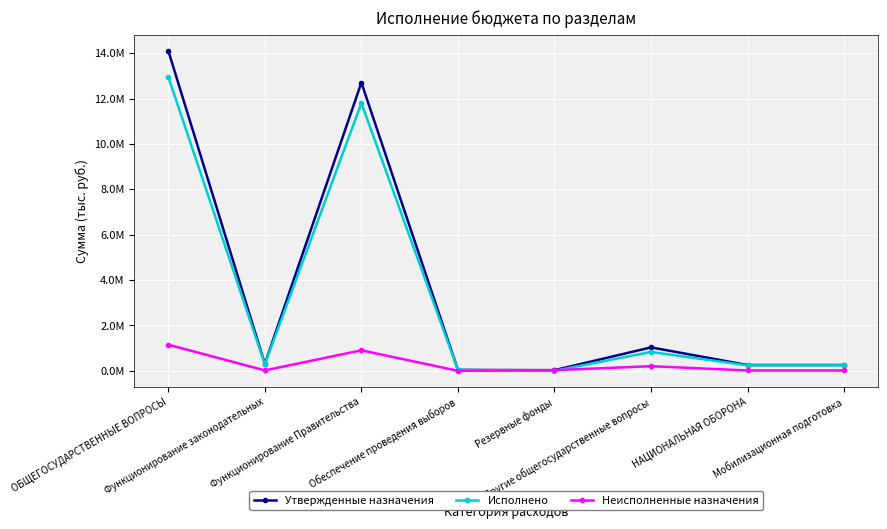

Is this an area chart (filled region under the line)?

No